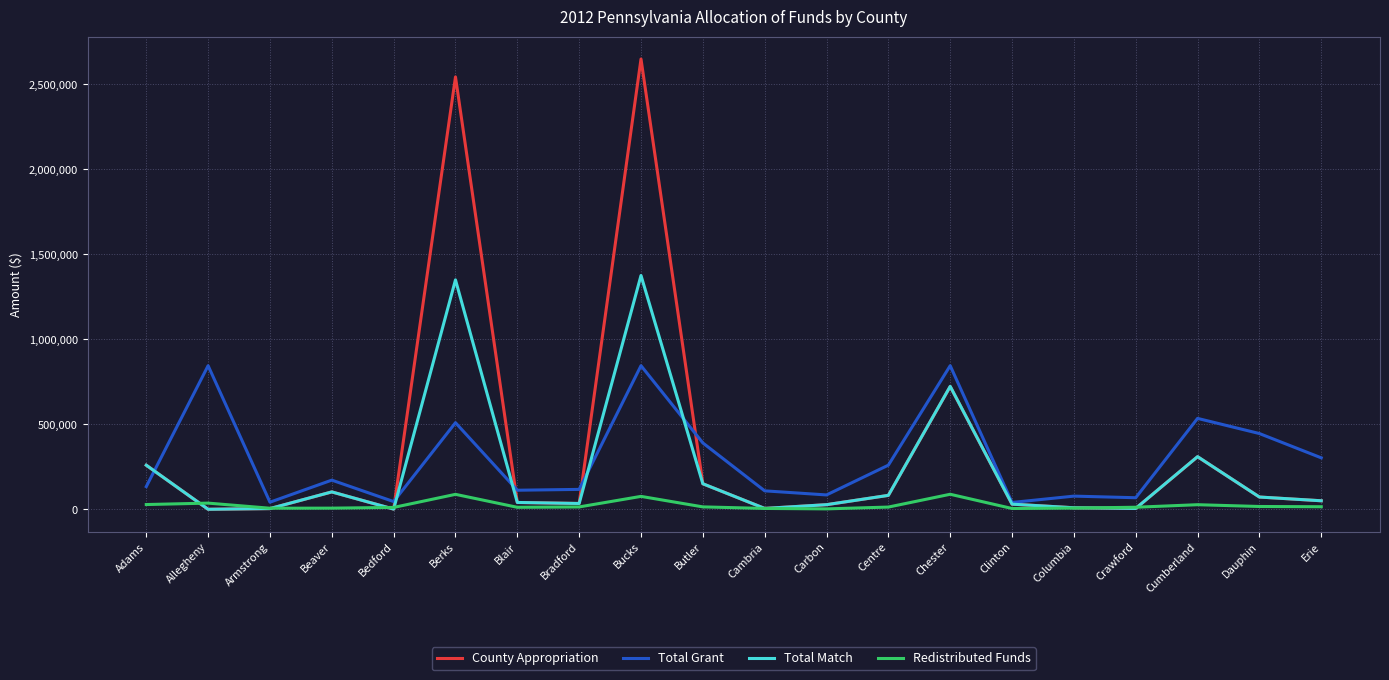

What is the greatest value displayed?

2648597